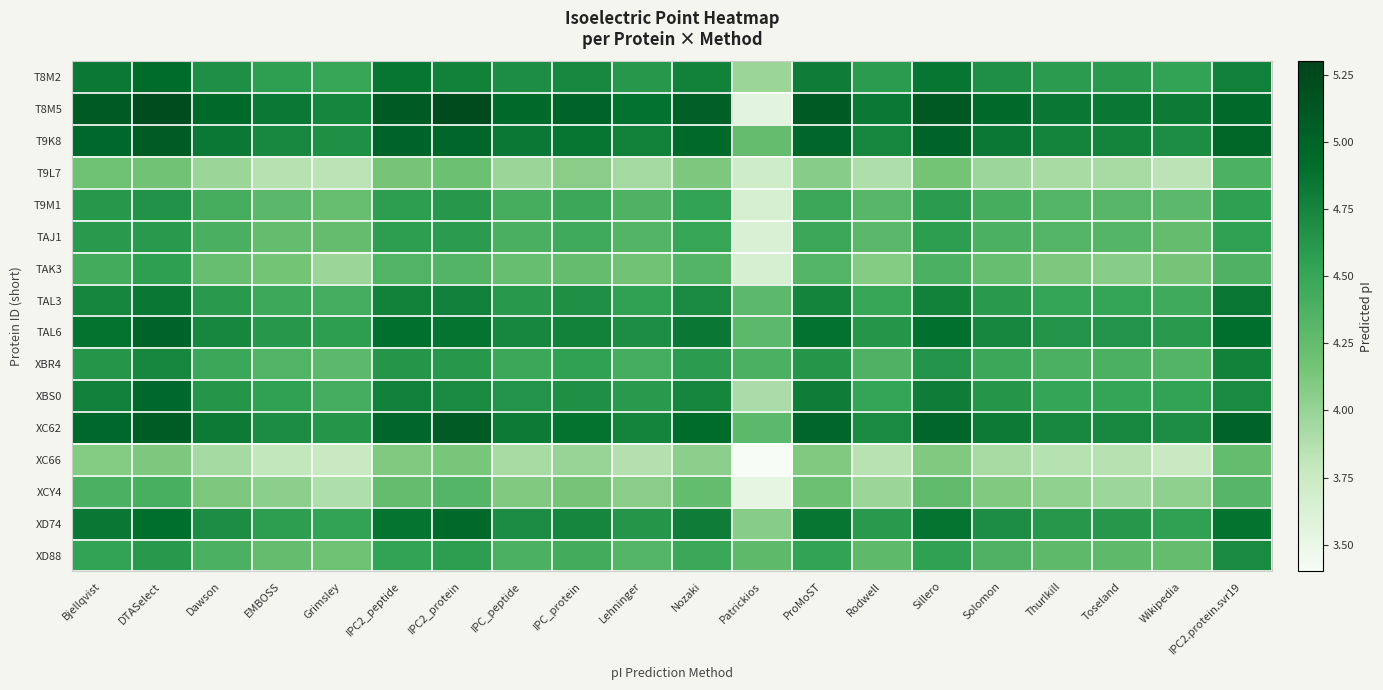

What is the total value across all series at ProMoST?

74.0